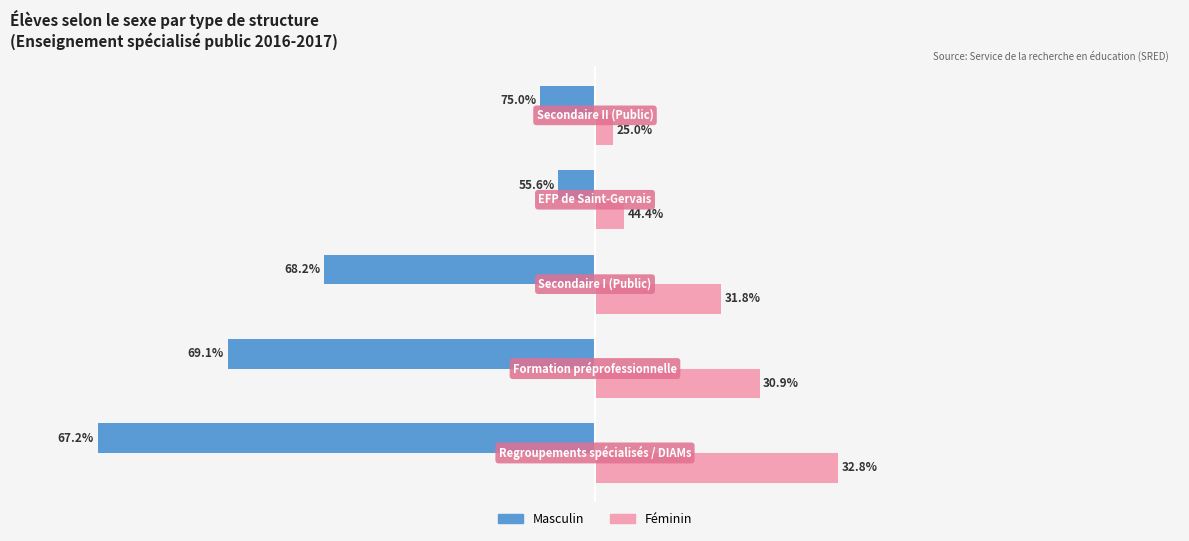

Which series has the largest range (max minus min)?

Masculin